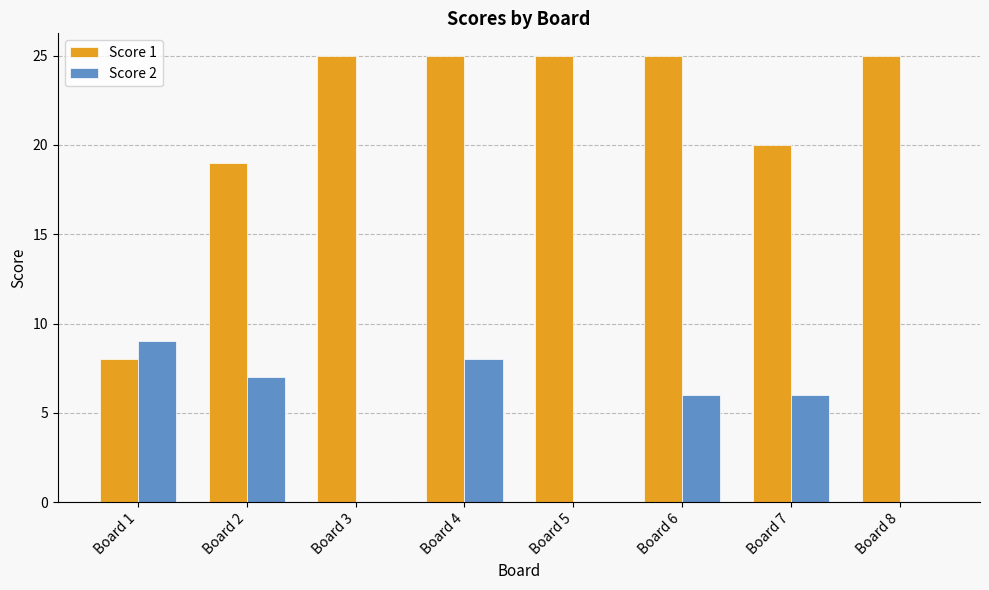

What are all the series names shown in the legend?

Score 1, Score 2